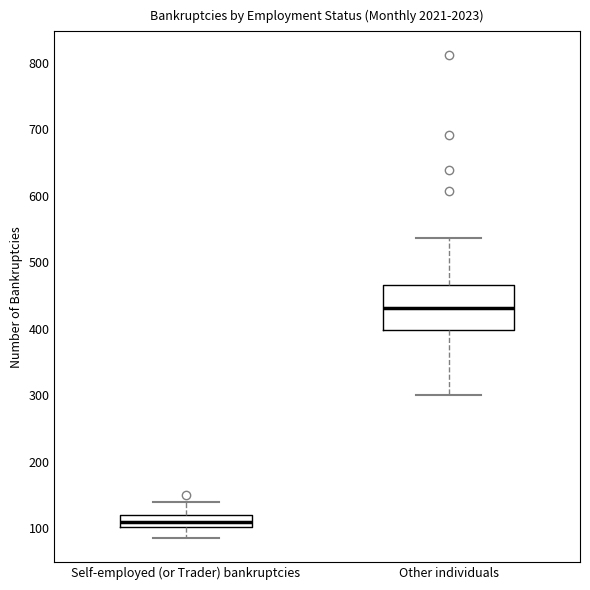

Which box has the highest median line?

Other individuals